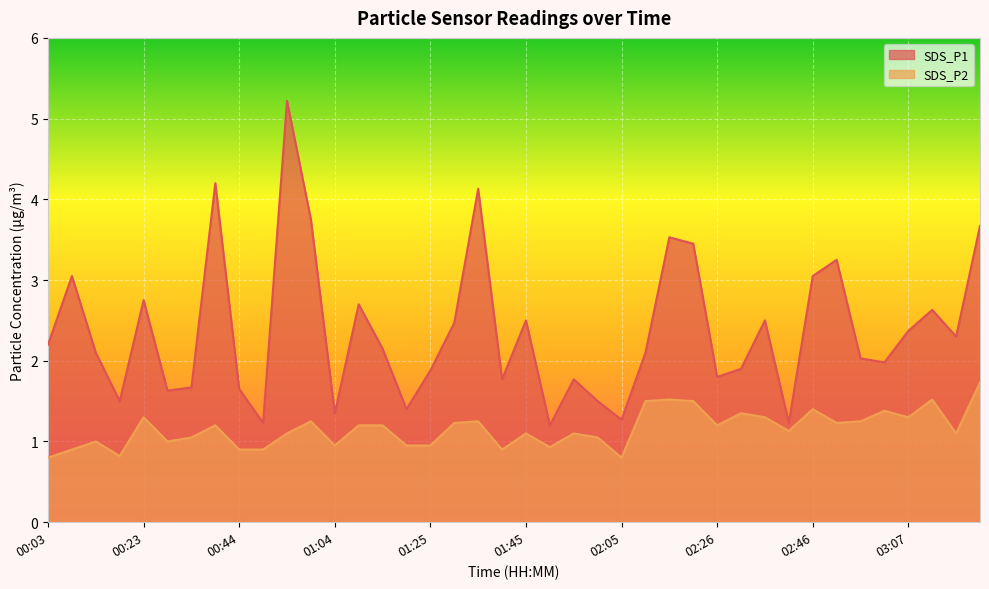

Between 01:35 and 02:41, which series saw the biggest shift?

SDS_P1